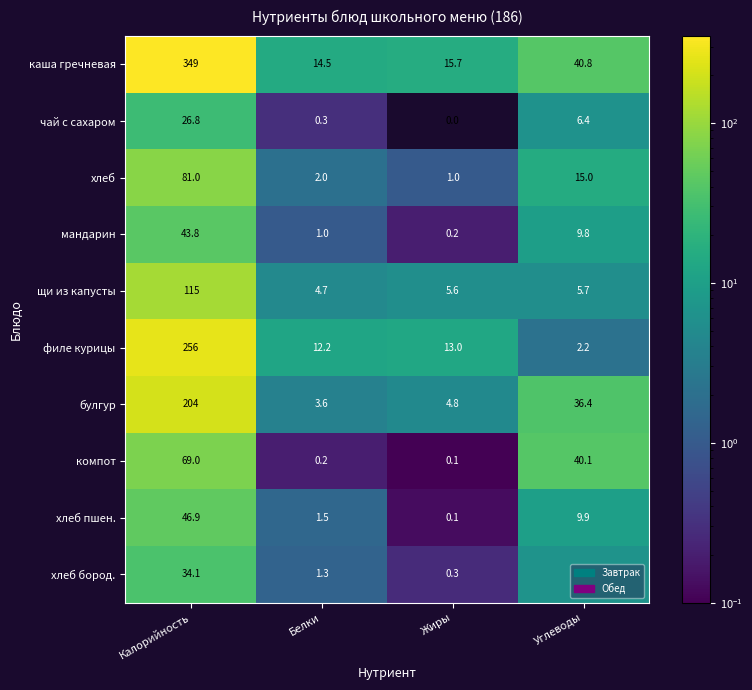

What is the sum of the чай с сахаром values at Калорийность and Жиры?

26.8